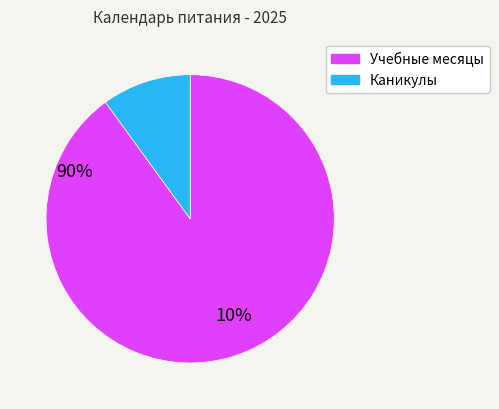

Is there any slice that represents more than half of the pie?

Yes